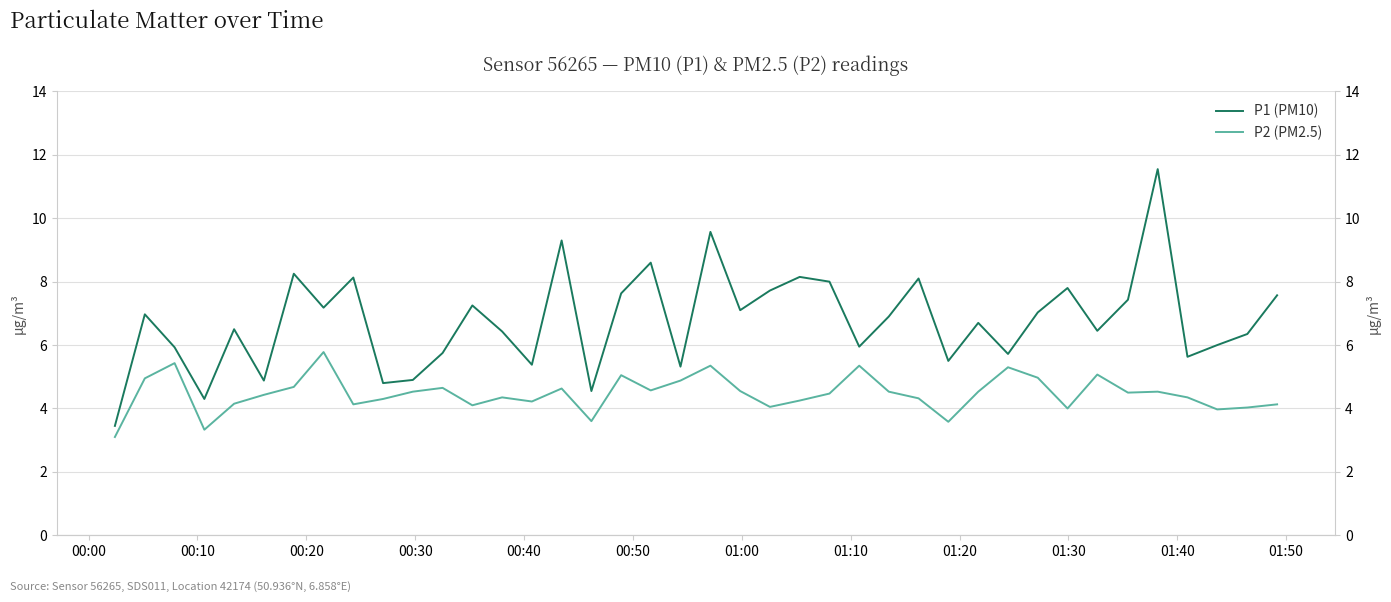

Is the value of P2 (PM2.5) at 14 greater than the value of P1 (PM10) at 00:00?

Yes